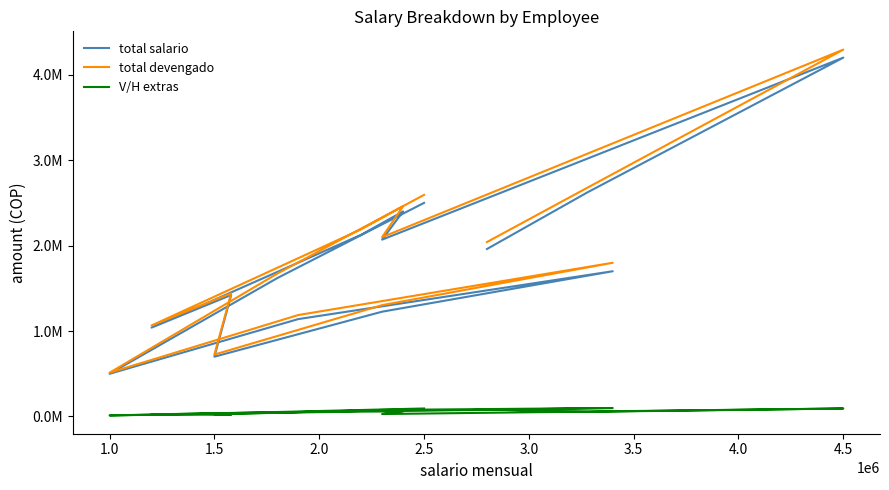

Which series has the largest total across all categories?

total devengado